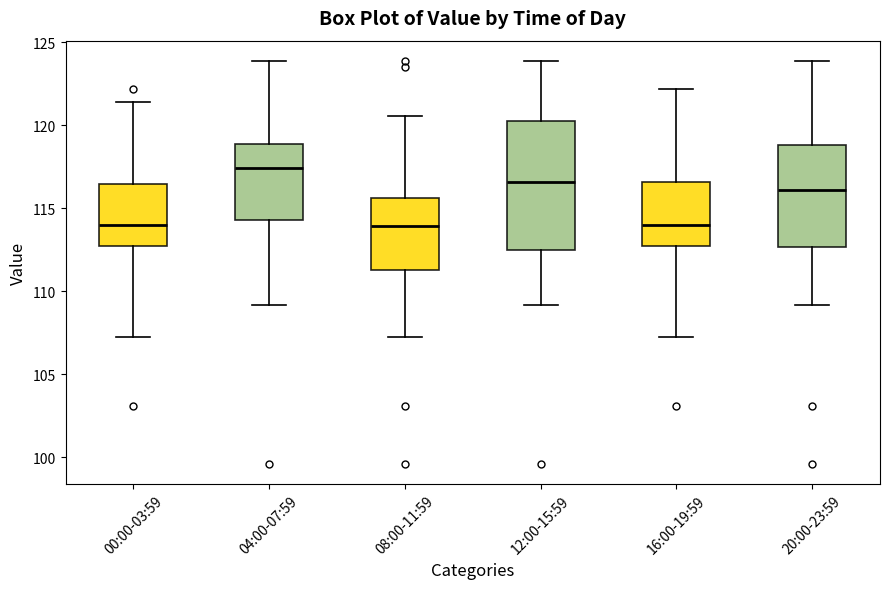

Reading left to right, read every box against the y-axis: the position of its median line, the range the box covers, and the ends of its whiskers. The values are not printed on the chart, so give them approximately, as read against the axis.

00:00-03:59: median 114.0, box 112.5 to 116.5, whiskers 107.5 to 121.5
04:00-07:59: median 117.5, box 114.5 to 119.0, whiskers 109.0 to 124.0
08:00-11:59: median 114.0, box 111.5 to 115.5, whiskers 107.5 to 120.5
12:00-15:59: median 116.5, box 112.5 to 120.5, whiskers 109.0 to 124.0
16:00-19:59: median 114.0, box 112.5 to 116.5, whiskers 107.5 to 122.0
20:00-23:59: median 116.0, box 112.5 to 119.0, whiskers 109.0 to 124.0